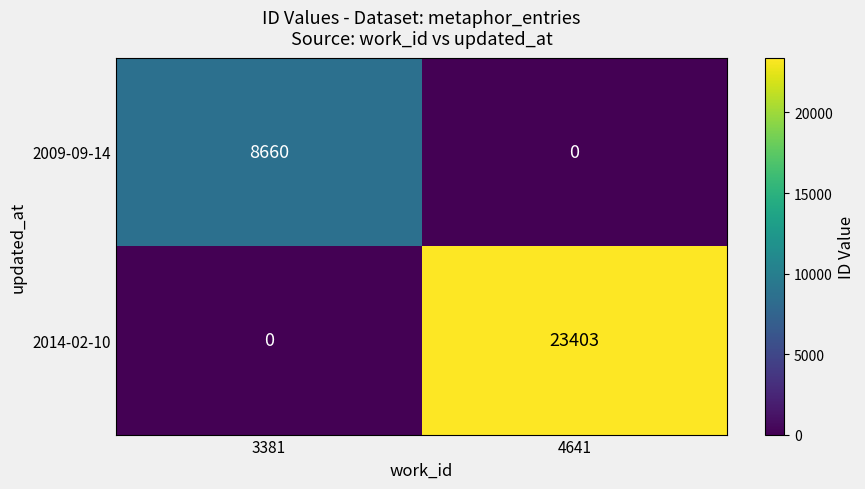

At how many categories does at least one series exceed 2399?

2